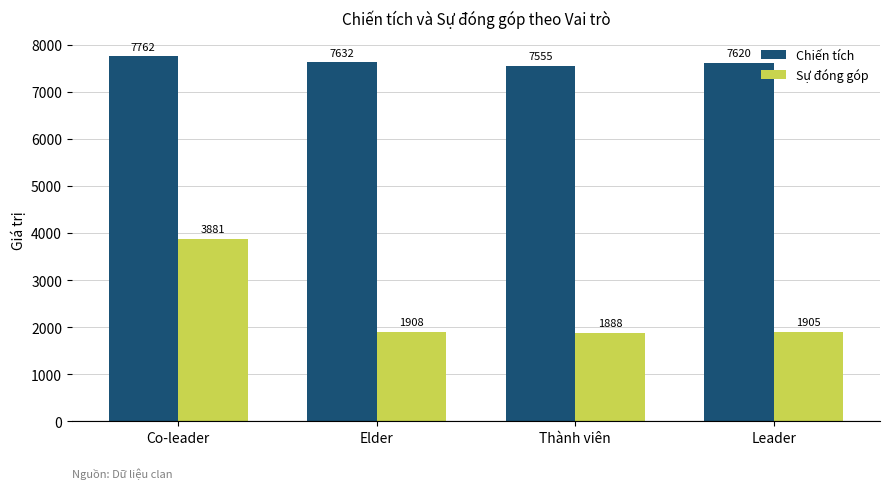

List the labels in order of Sự đóng góp value, smallest first.

Thành viên, Leader, Elder, Co-leader